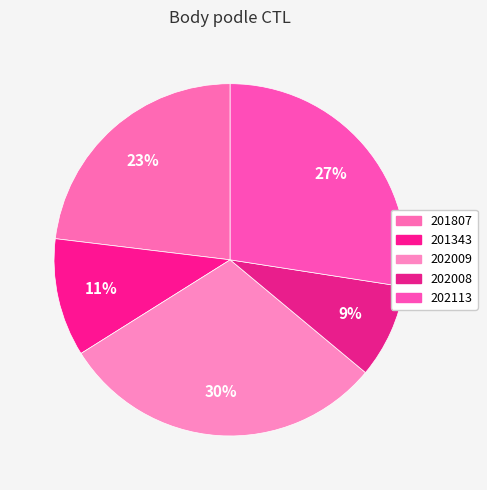

To the nearest percent, what is the difference between the largest and smallest slice percentages?

21%